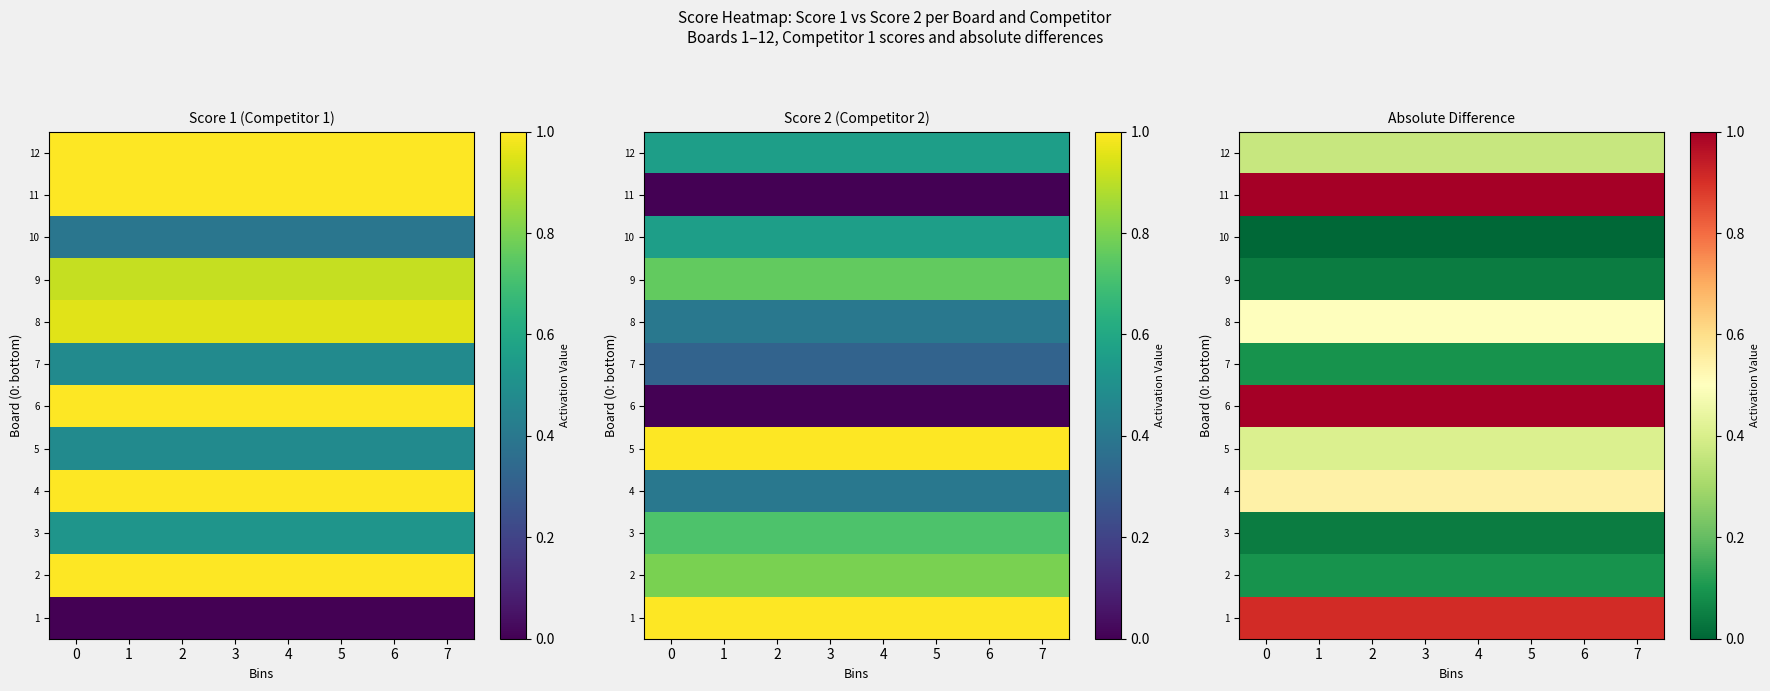

How many distinct data groups are displayed?

12